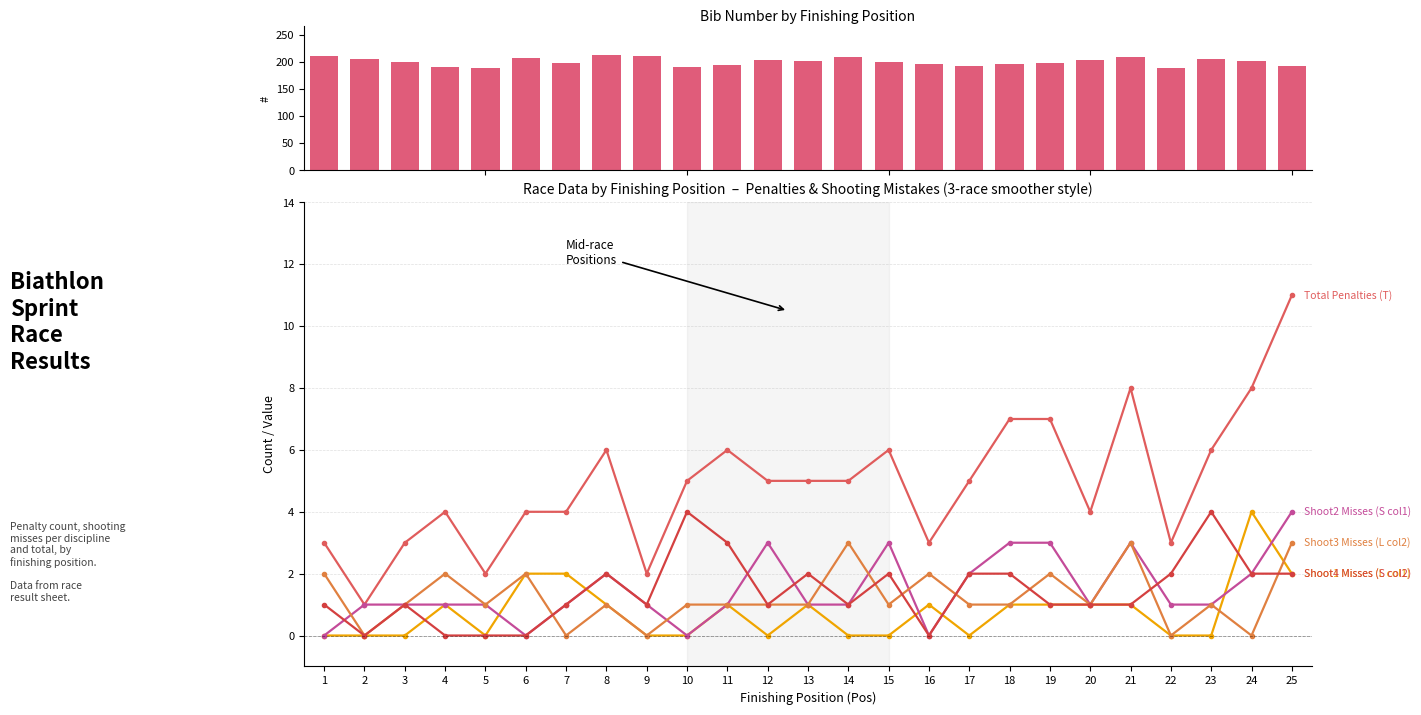

Does the chart contain any negative values?

No